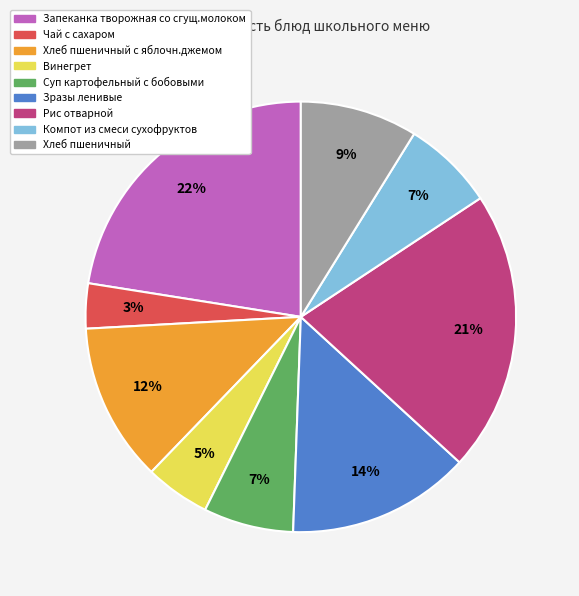

To the nearest percent, what is the average slice percentage?

11%